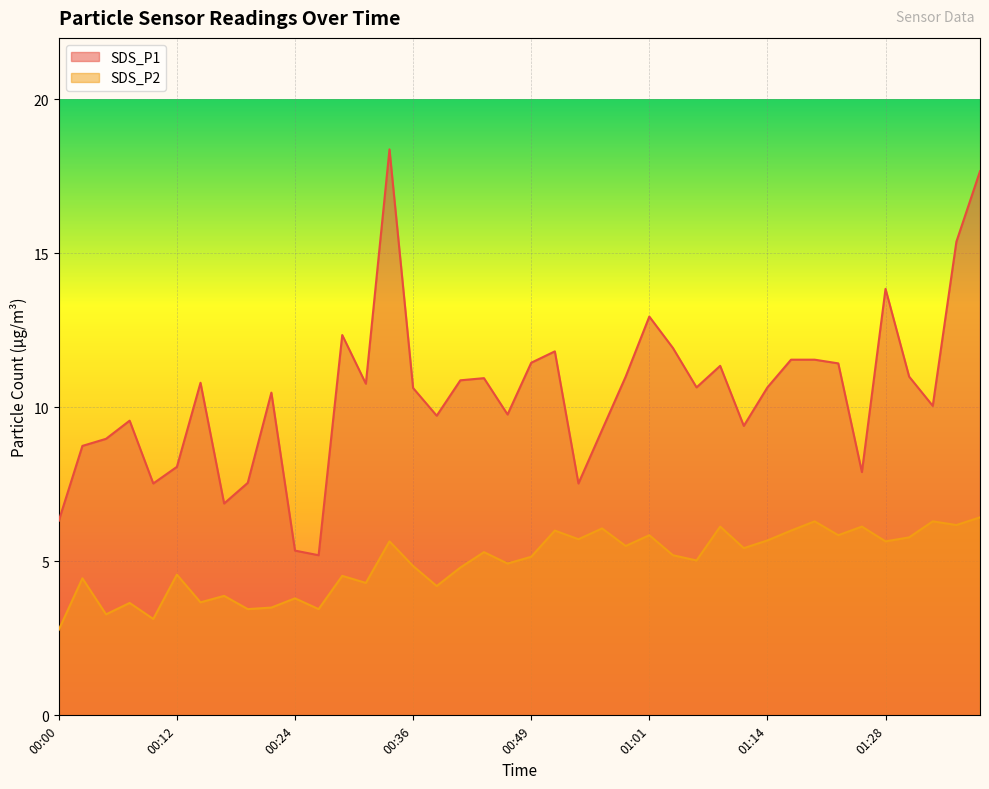

How many data points does each series have?

40